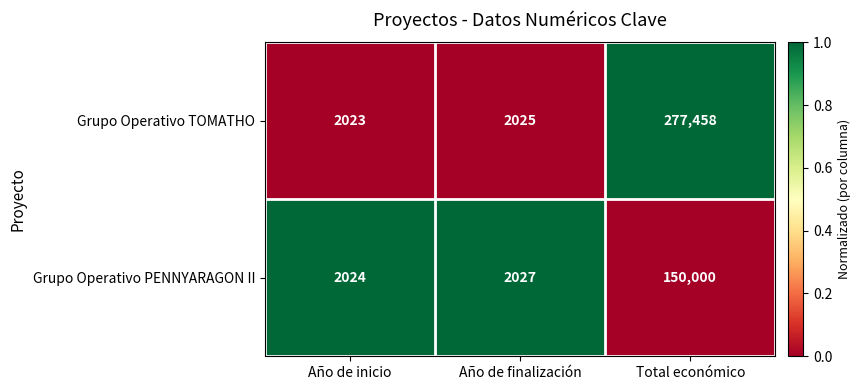

What is the sum of all Grupo Operativo TOMATHO values?

281506